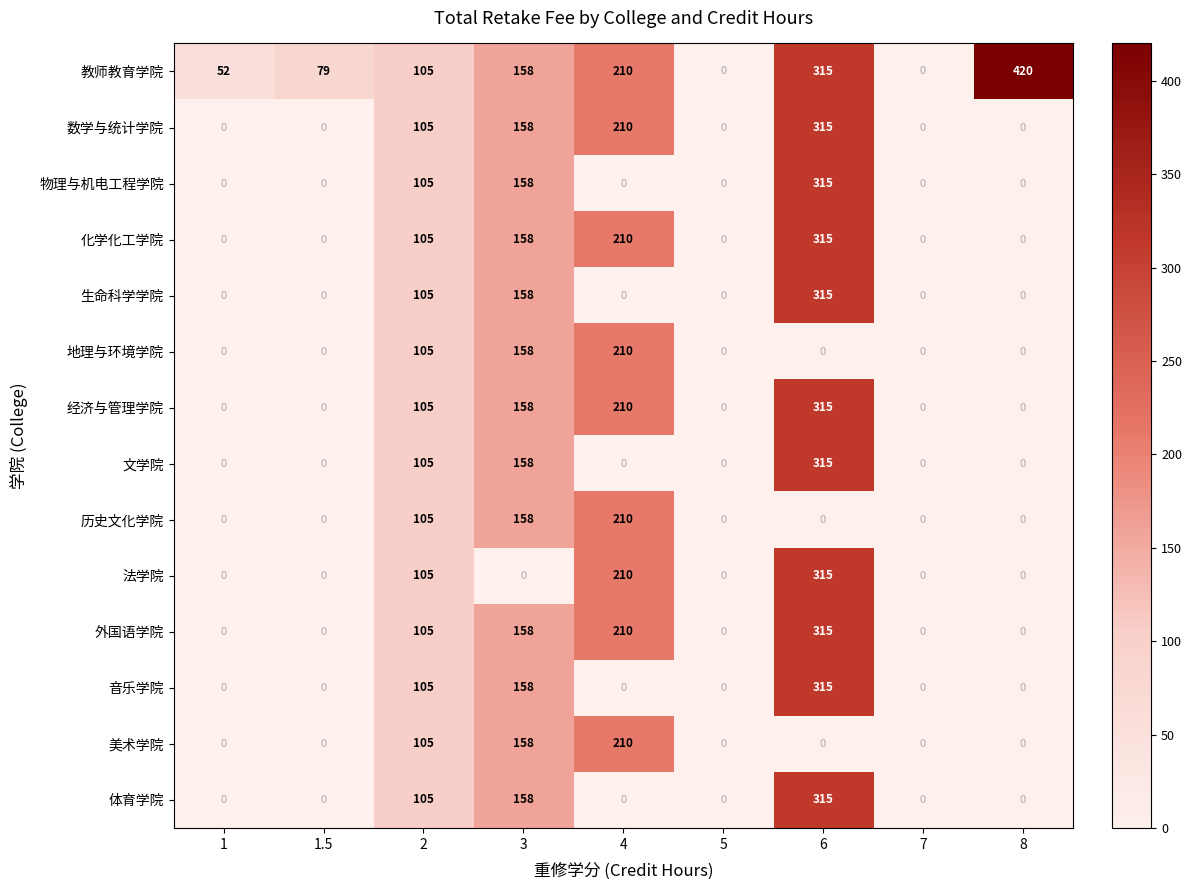

Which series has the largest total across all categories?

教师教育学院